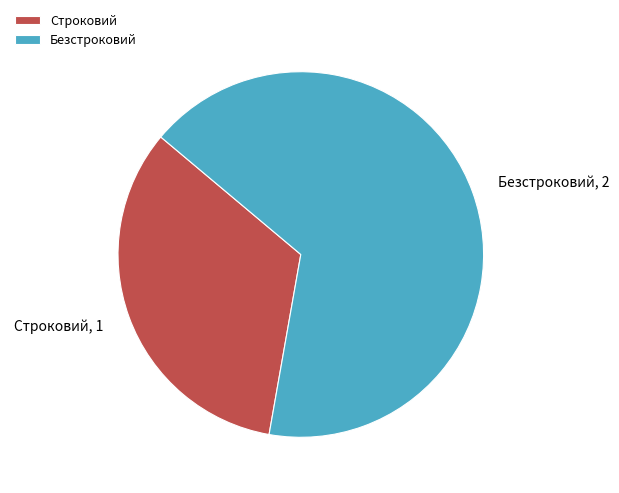

Rank the categories by value from highest to lowest.

Безстроковий, Строковий